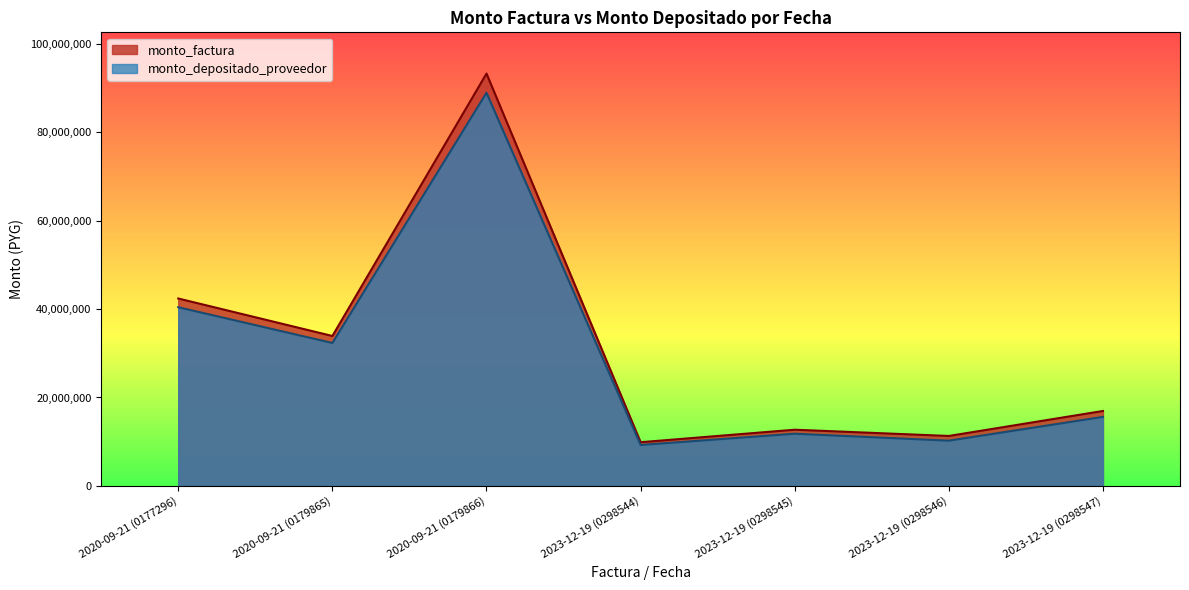

How many data points in monto_depositado_proveedor are above 15609717?

3